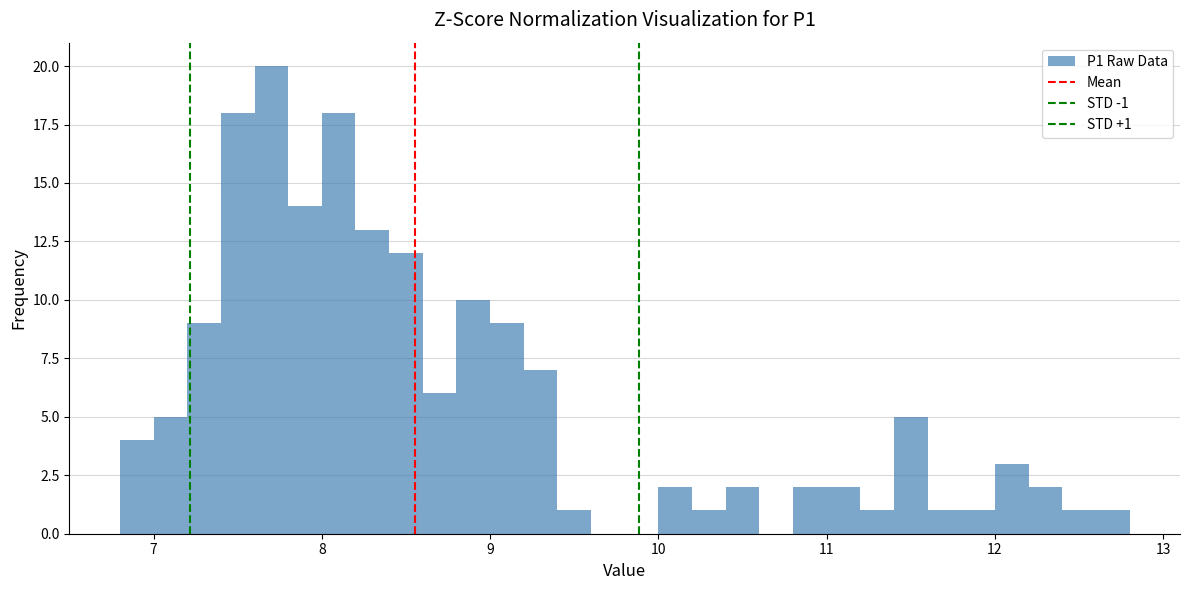

Read against the x-axis, roughly where is the centre of the tallest bar?

7.7